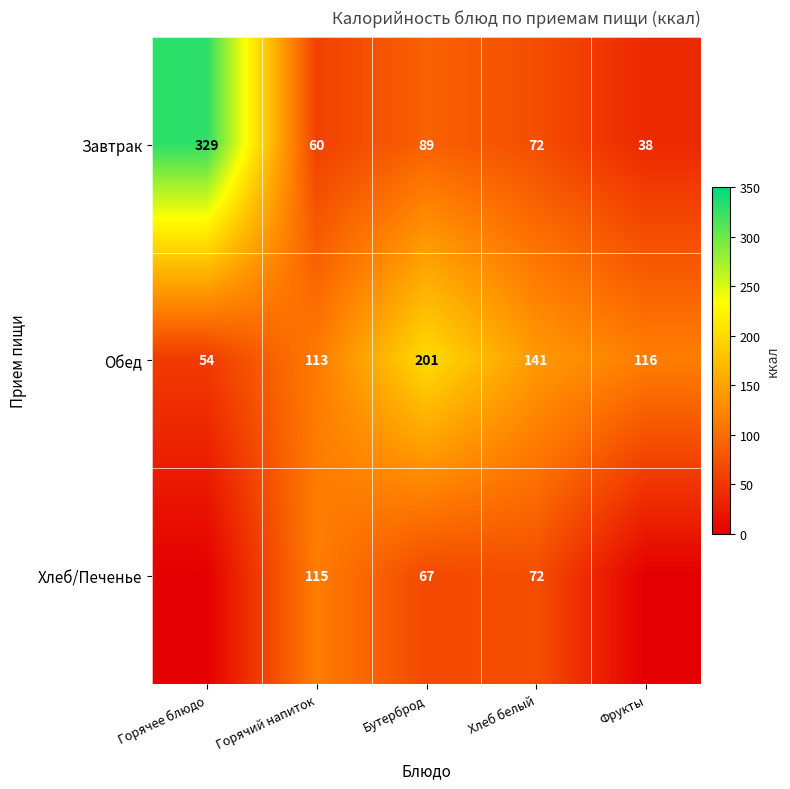

At which label does Завтрак first exceed 72?

Горячее блюдо